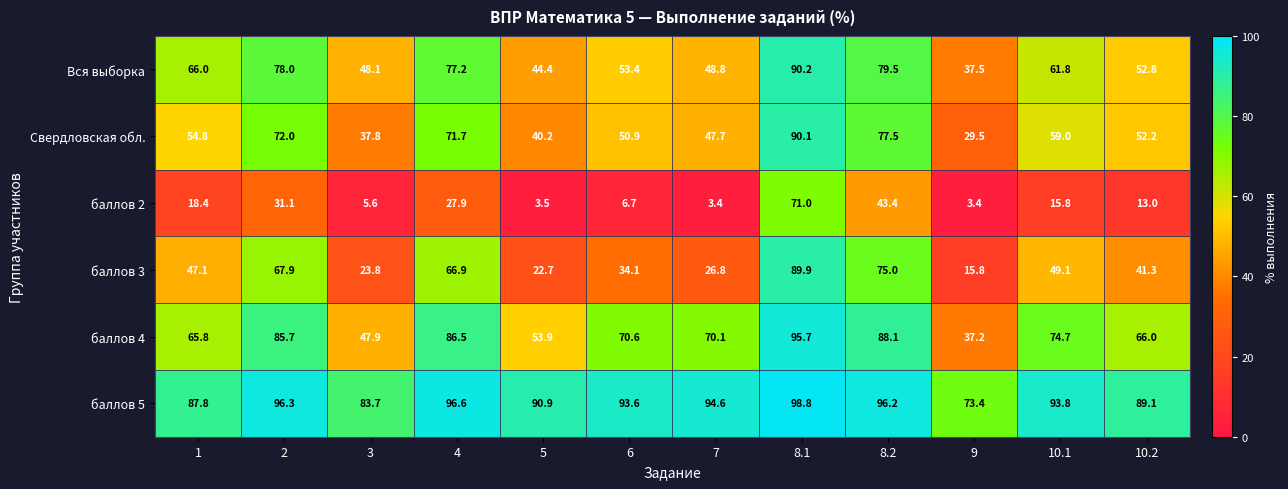

What is the smallest value displayed?

3.4